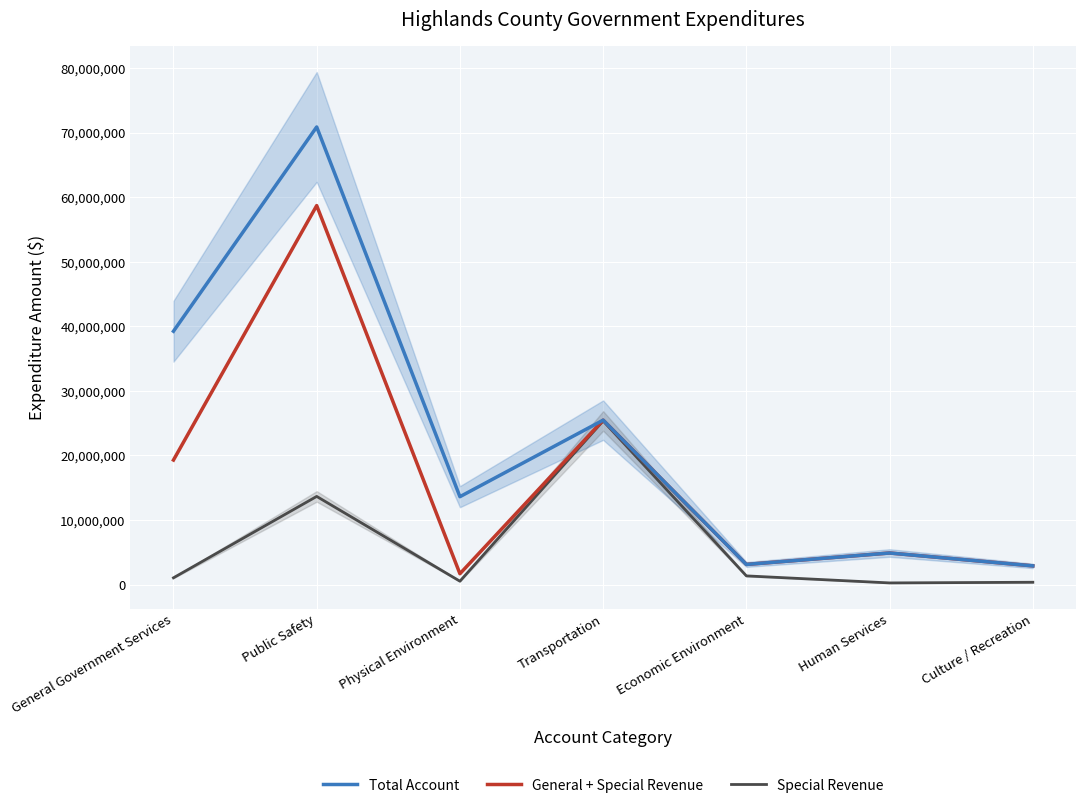

How many values in the Special Revenue series exceed 1041943?

3